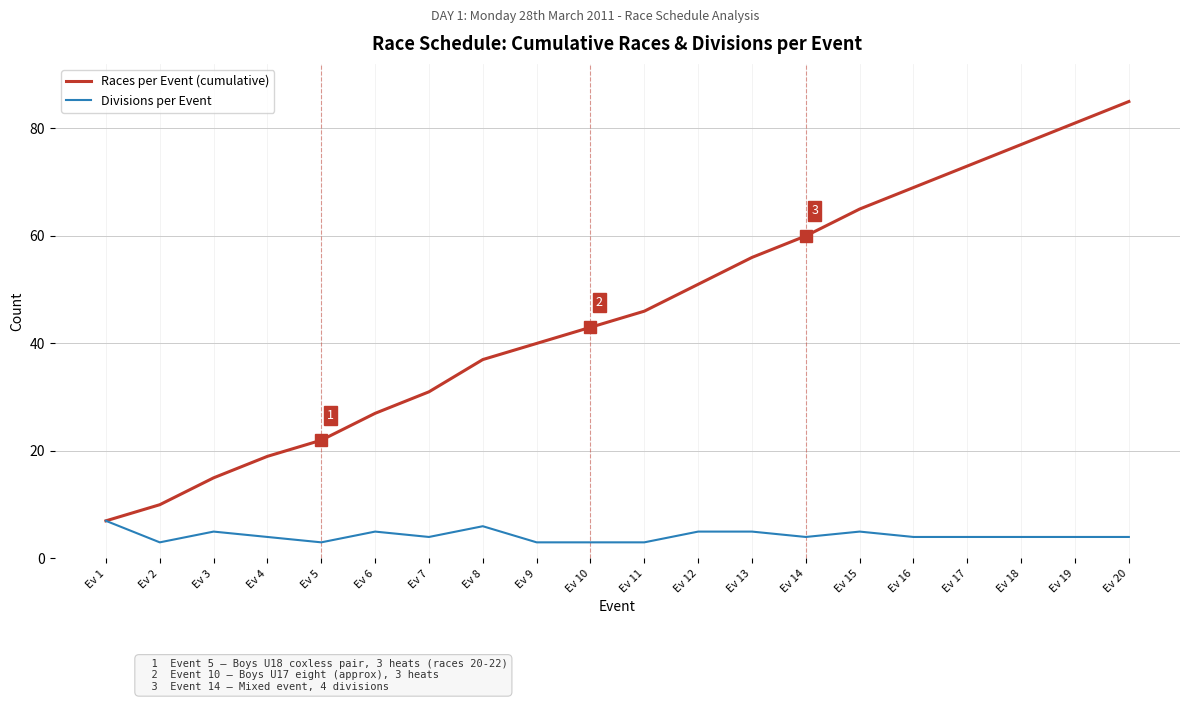

Read the Divisions per Event value at Ev 15.

5